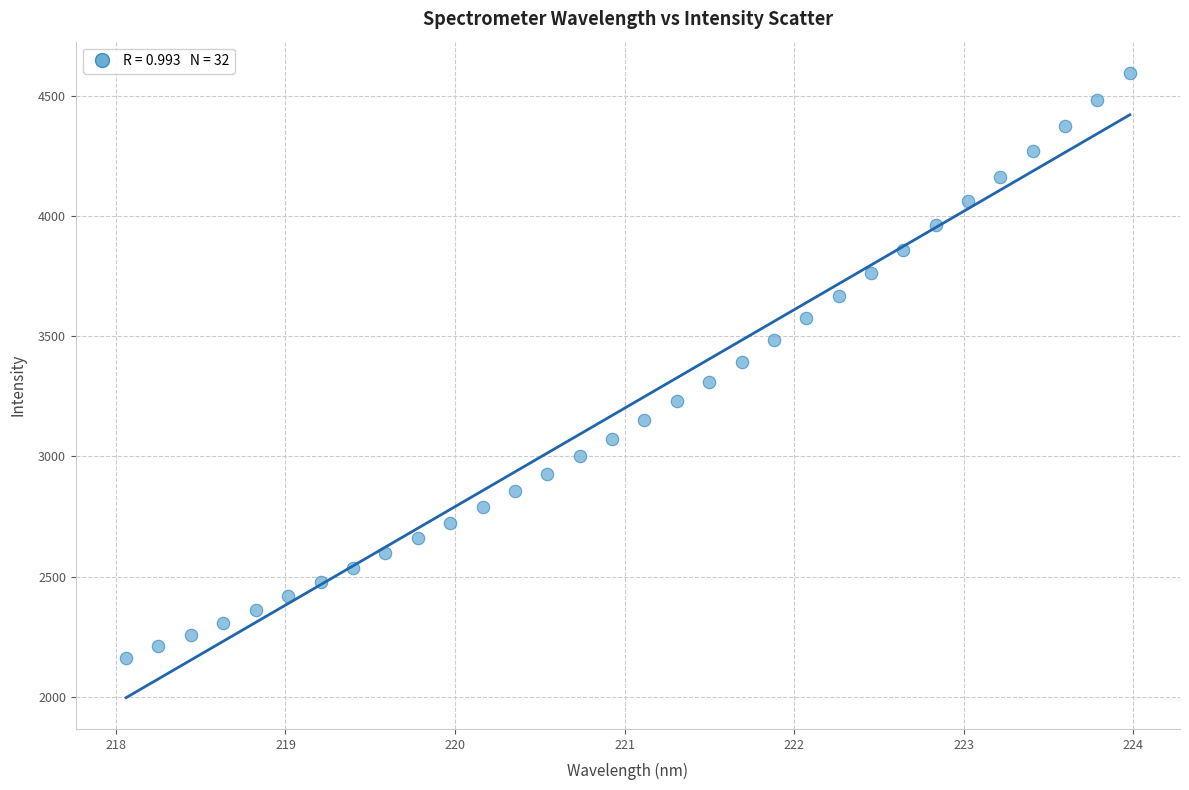

What is the range of Y values (max minus min)?

2434.2